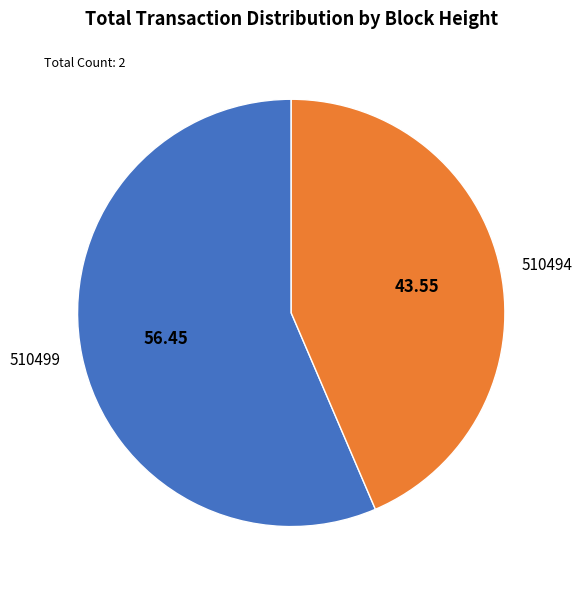

Do 510494 and 510499 together represent more than half of the pie?

Yes